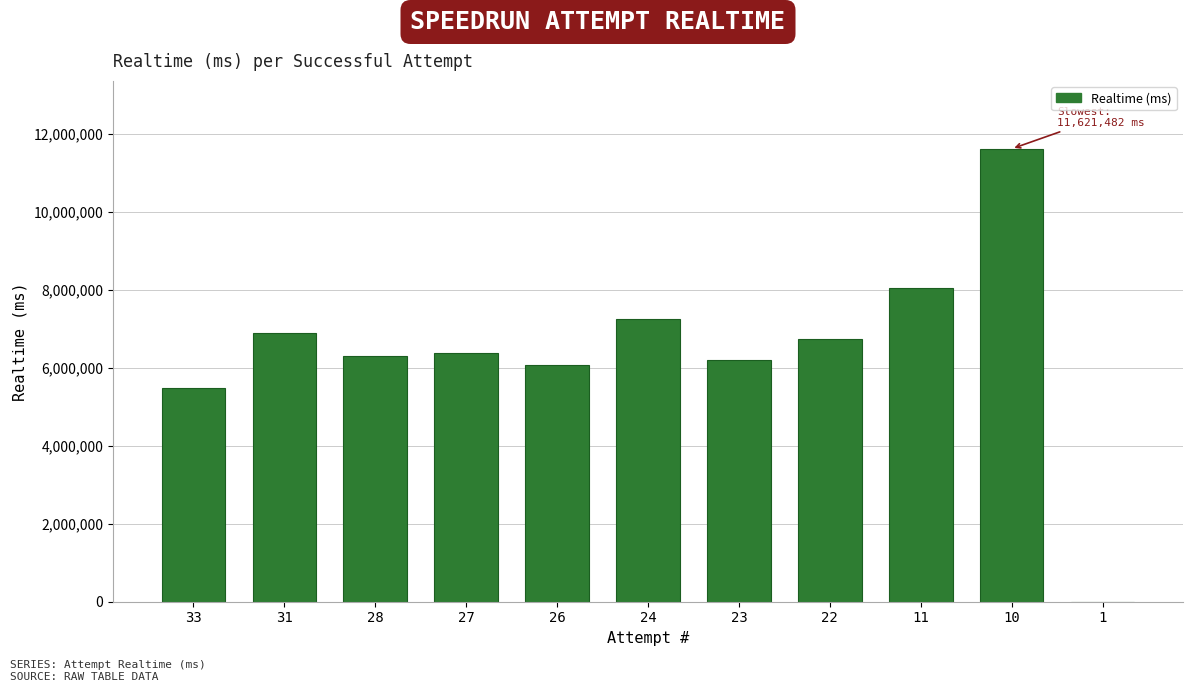

Reading right to left, what are all the values shown in this chart?

1=2277	10=11621482	11=8047612	22=6742841	23=6211659	24=7260066	26=6082405	27=6379383	28=6302300	31=6894661	33=5491347